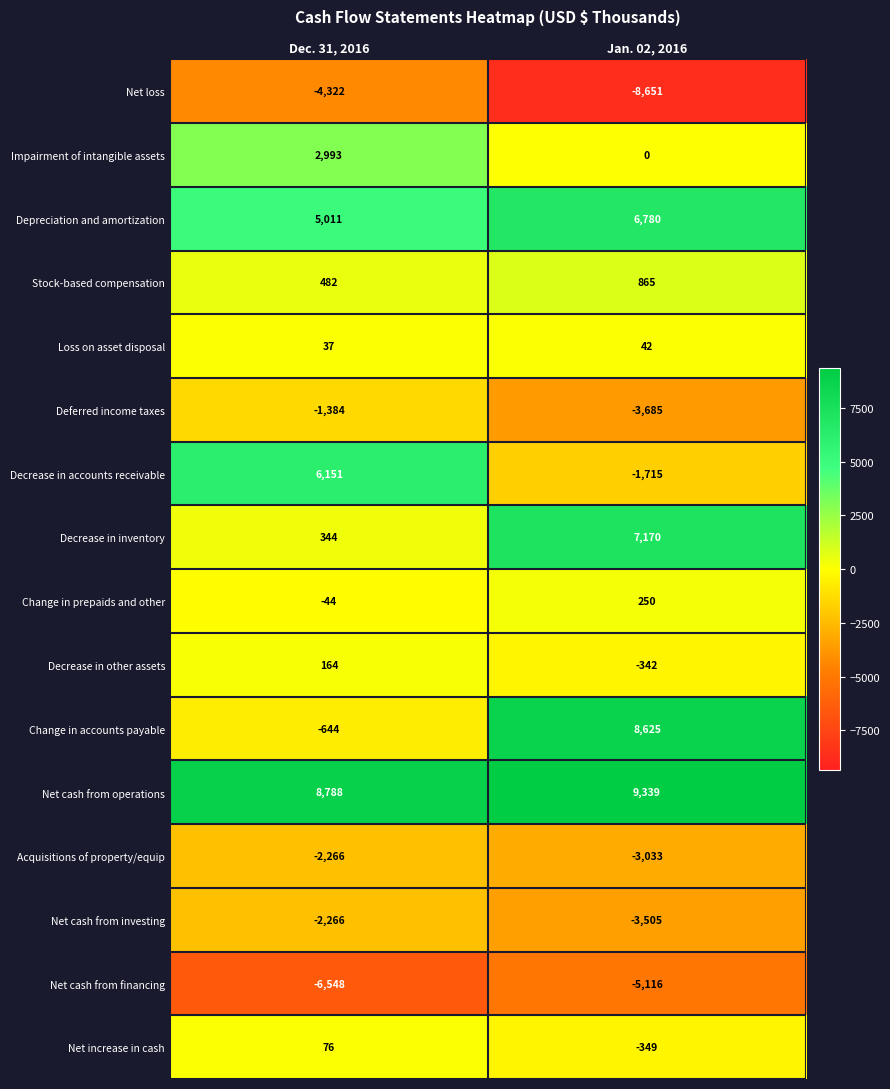

Which series has the widest spread of values?

Change in accounts payable